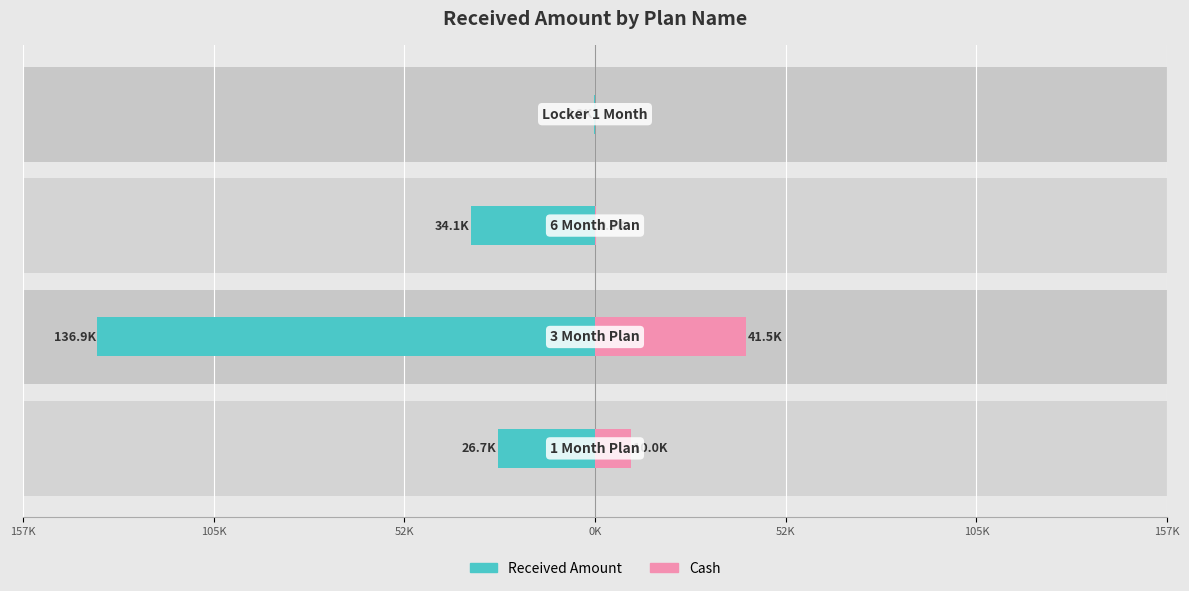

The Cash series shows 620 at 52K. True or false?

False